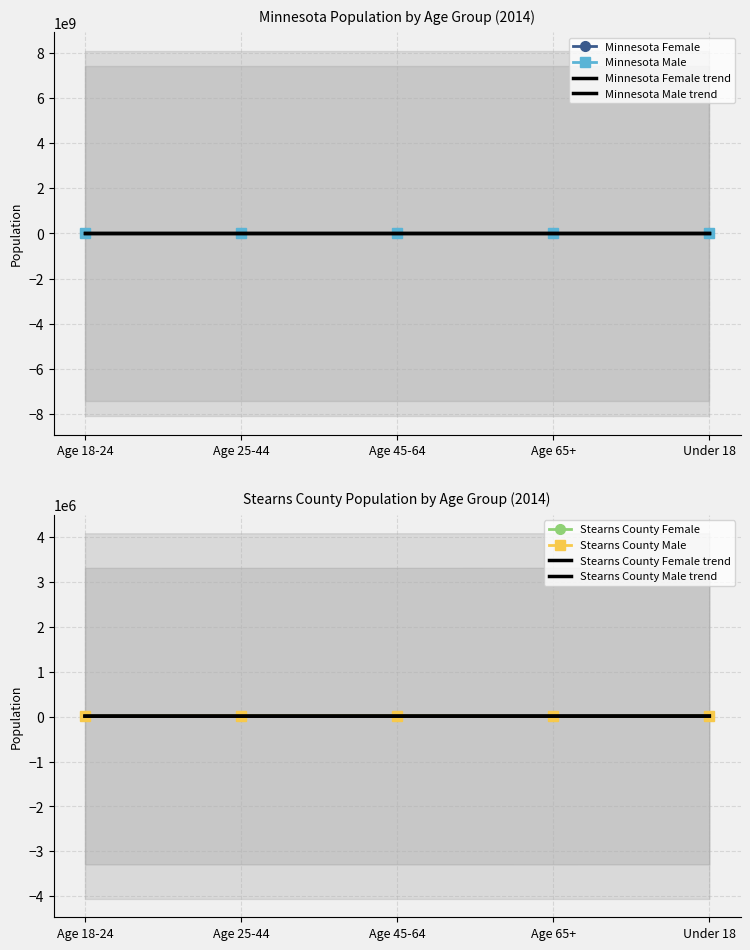

In Stearns County Male, how many points are higher than both neighbors (excluding endpoints)?

1